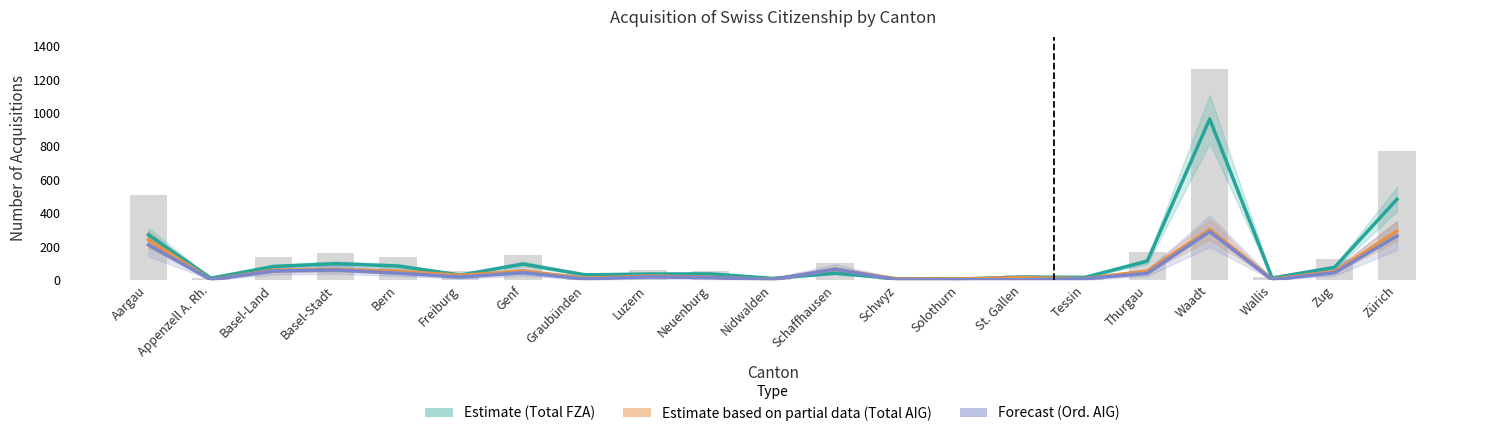

Reading left to right, list all the values displayed in this chart.

Total FZA (Estimate): Aargau=270	Appenzell A. Rh.=10	Basel-Land=80	Basel-Stadt=97	Bern=83	Freiburg=29	Genf=95	Graubünden=30	Luzern=35	Neuenburg=36	Nidwalden=9	Schaffhausen=40	Schwyz=7	Solothurn=5	St. Gallen=17	Tessin=15	Thurgau=112	Waadt=964	Wallis=11	Zug=75	Zürich=483
Total AIG (Partial Data): Aargau=241	Appenzell A. Rh.=1	Basel-Land=58	Basel-Stadt=62	Bern=52	Freiburg=27	Genf=53	Graubünden=10	Luzern=23	Neuenburg=16	Nidwalden=2	Schaffhausen=64	Schwyz=5	Solothurn=6	St. Gallen=13	Tessin=8	Thurgau=53	Waadt=302	Wallis=4	Zug=50	Zürich=292
Ord. AIG (Forecast): Aargau=210	Appenzell A. Rh.=1	Basel-Land=53	Basel-Stadt=59	Bern=40	Freiburg=17	Genf=43	Graubünden=5	Luzern=18	Neuenburg=14	Nidwalden=2	Schaffhausen=64	Schwyz=0	Solothurn=1	St. Gallen=0	Tessin=7	Thurgau=39	Waadt=289	Wallis=0	Zug=43	Zürich=263